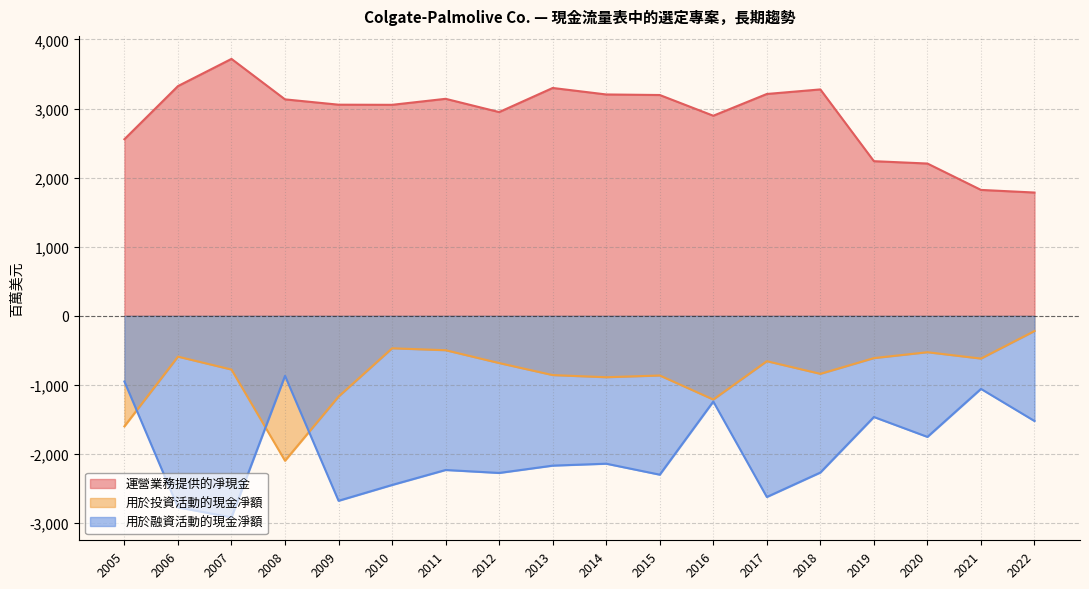

Which has a higher value, 2017 or 2013?

2013